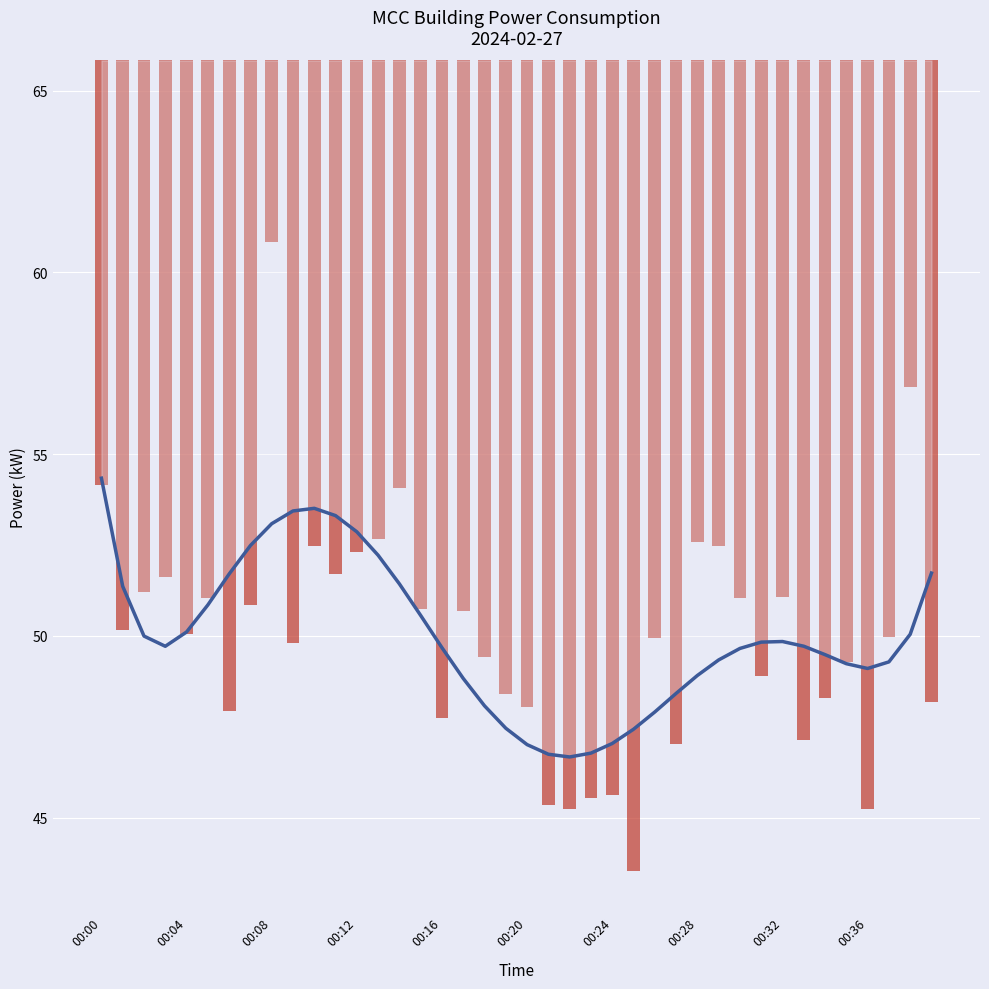

What is the sum of all values?

1999.1